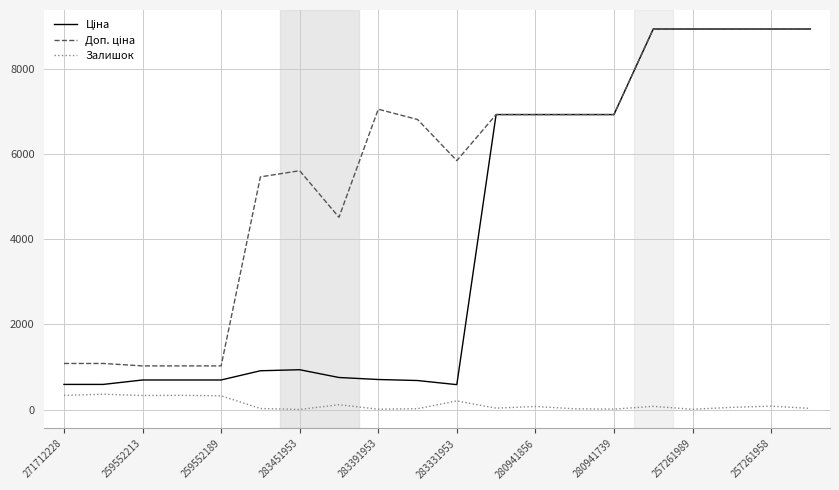

How many lines are shown in the chart?

3